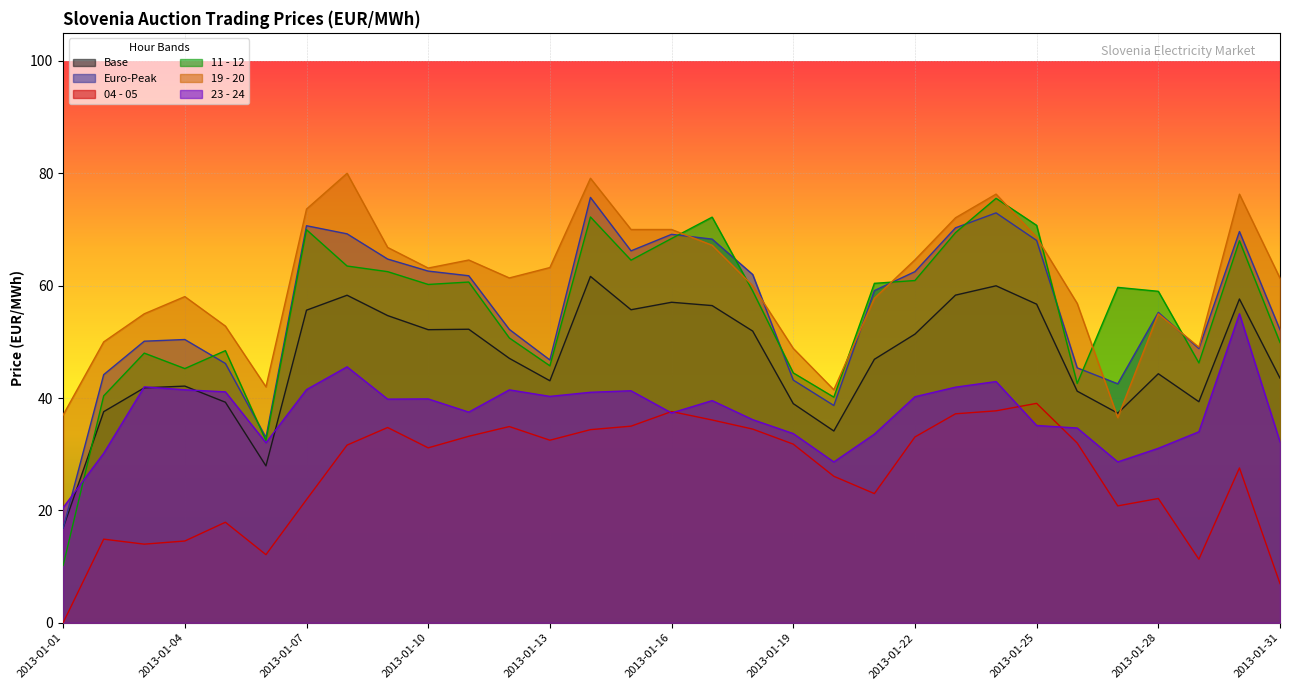

What is the maximum value shown in the chart?

80.0